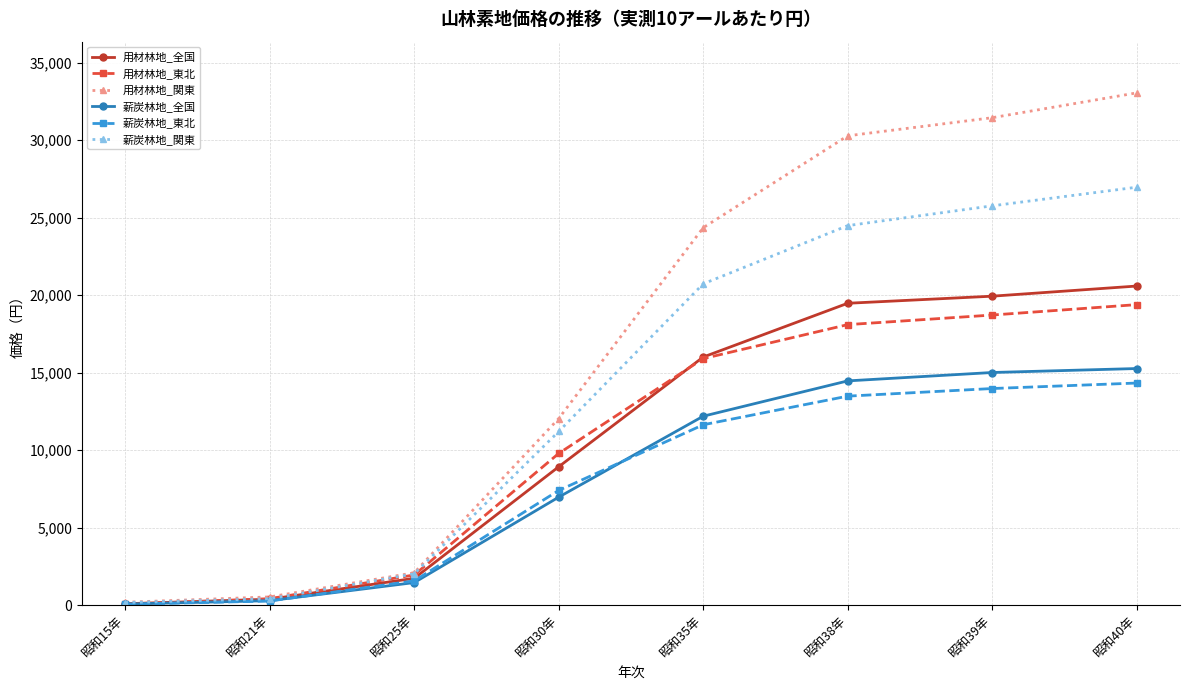

What is the value of the 薪炭林地_関東 point at the 4th from the left?

11202